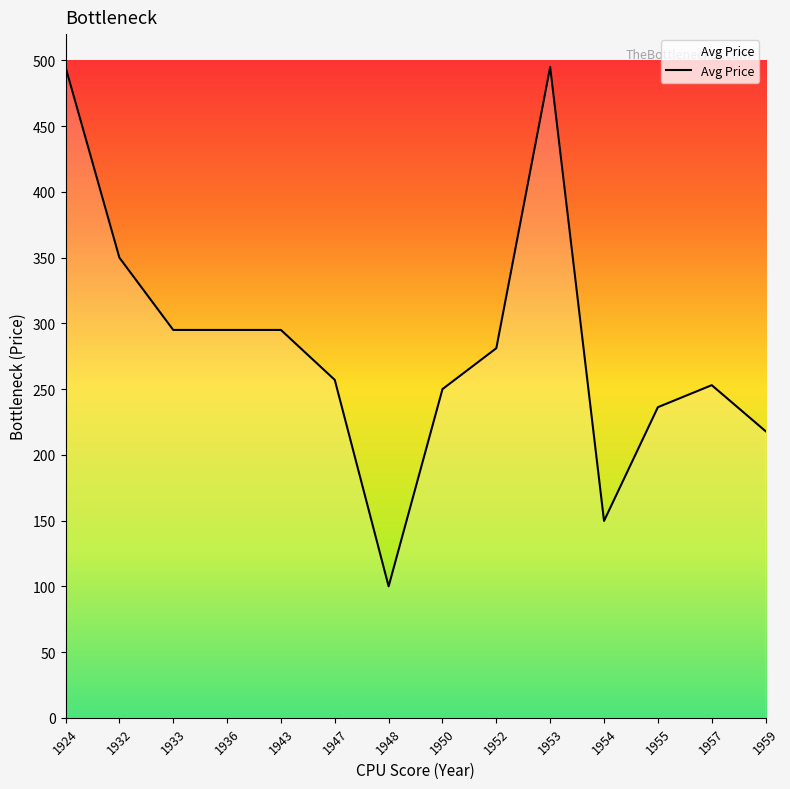

The chart shows a value of 495.0 at 1953. True or false?

True